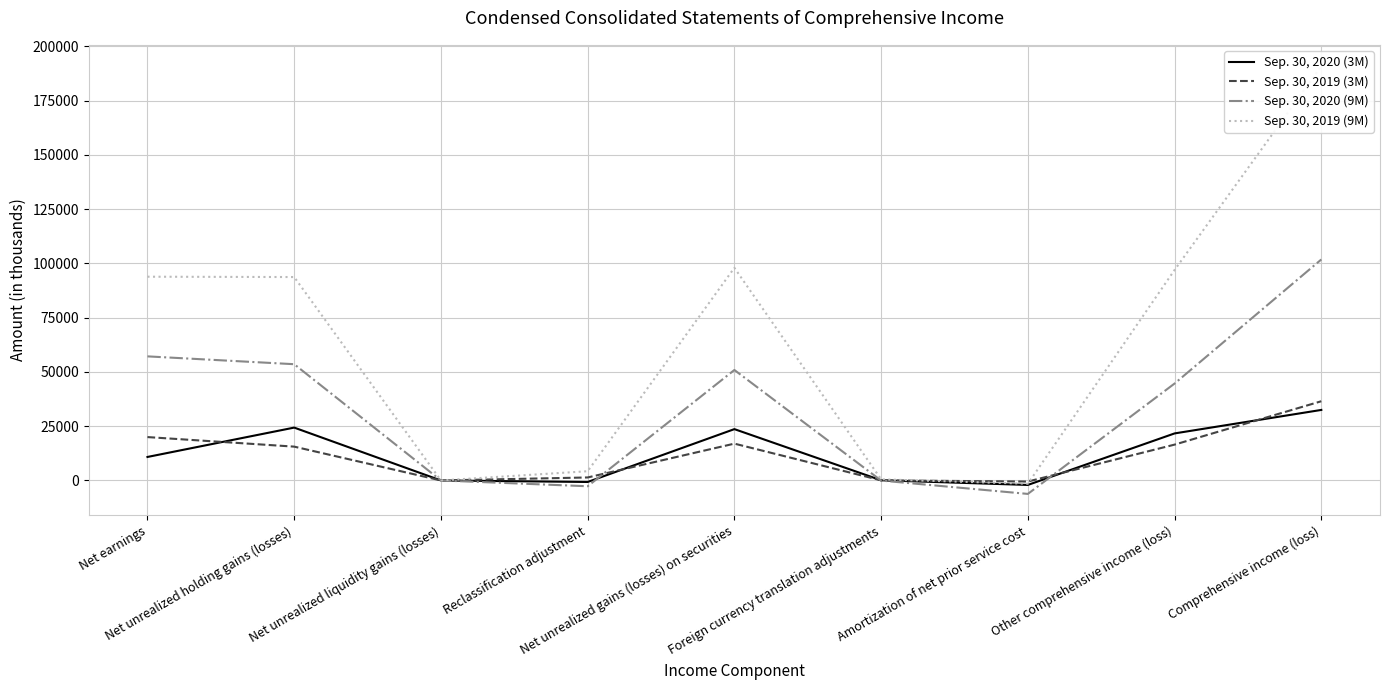

What are all the series names shown in the legend?

Sep. 30, 2020 (3M), Sep. 30, 2019 (3M), Sep. 30, 2020 (9M), Sep. 30, 2019 (9M)